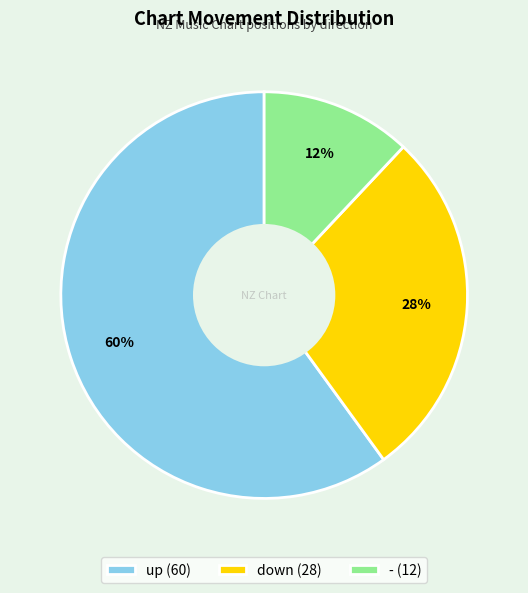

Which category accounts for the majority?

up